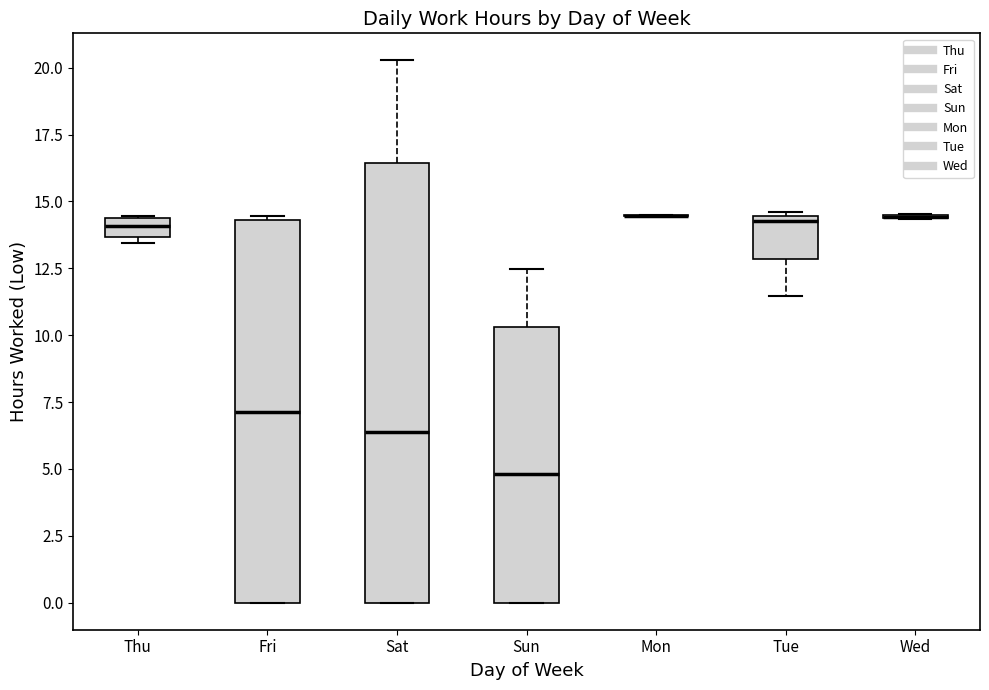

Which box is the tallest, from its lower edge to its upper edge?

Sat